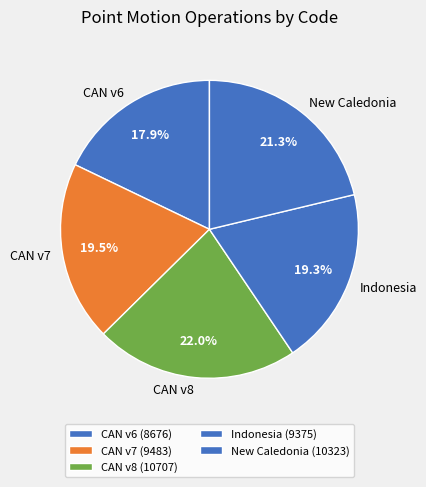

Does CAN v8 represent more than half of the total?

No